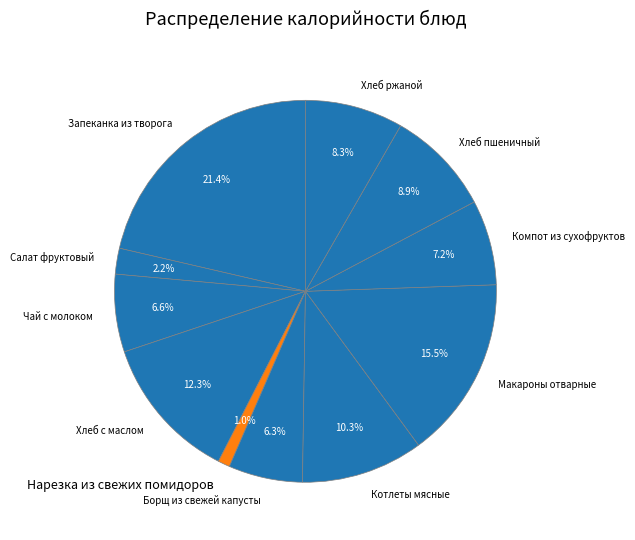

To the nearest percent, what is the average slice percentage?

9%